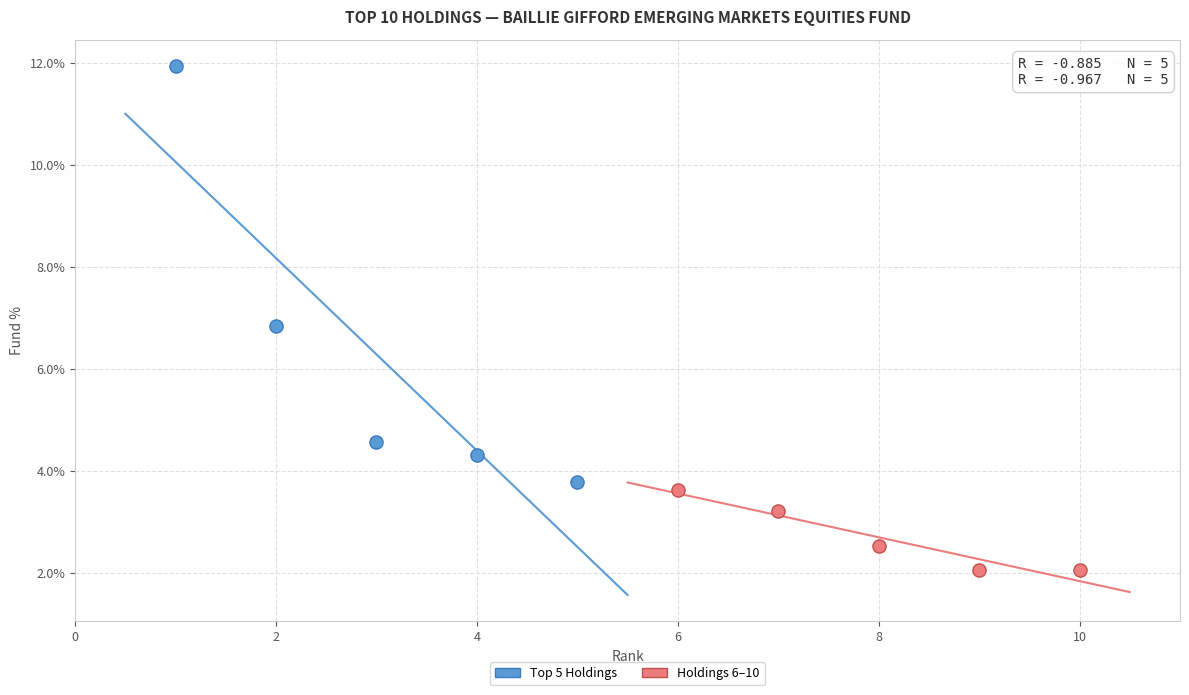

Which series has the widest spread of Y values?

Top 5 Holdings